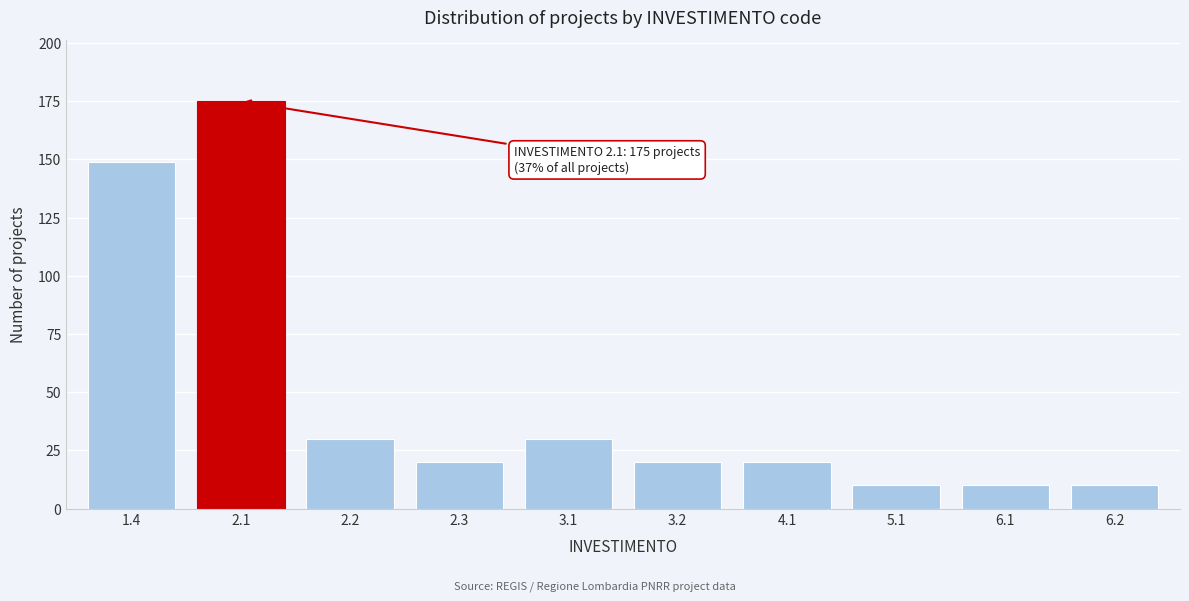

Reading left to right, what are all the values shown in this chart?

149	175	30	20	30	20	20	10	10	10